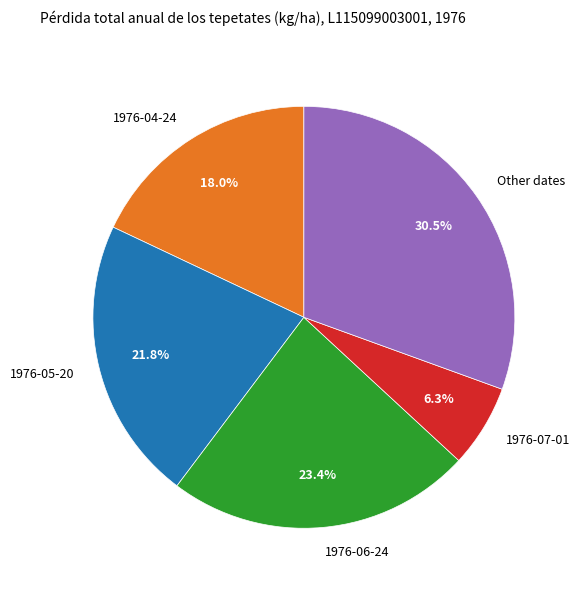

Does 1976-06-24 represent more than half of the total?

No